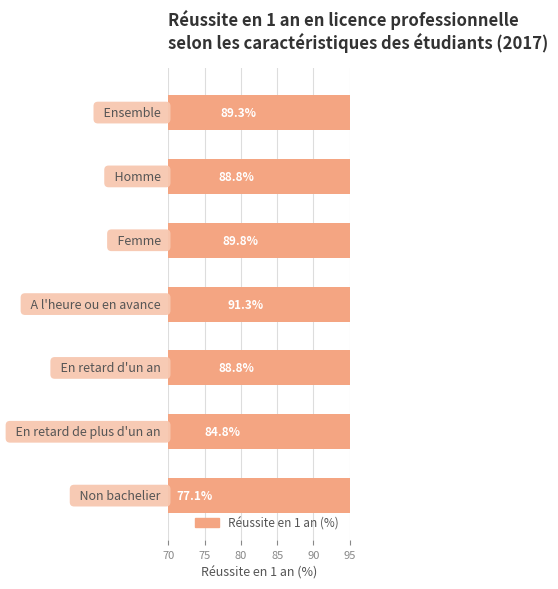

The value at 75 is 159.7. True or false?

False